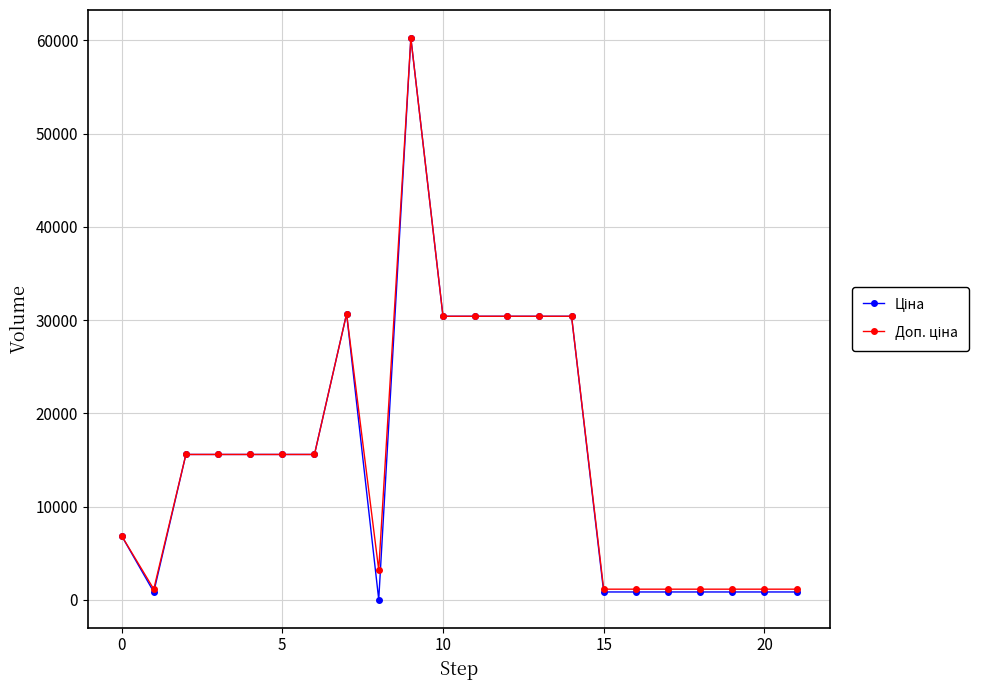

True or false: Ціна has more than 2 interior local peaks.

False